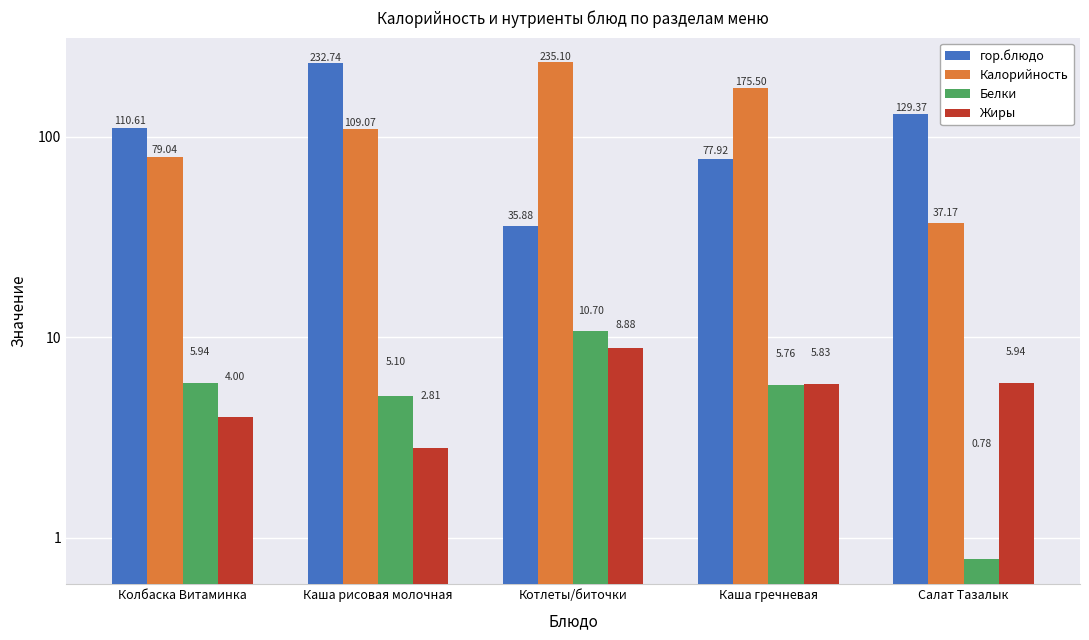

How many series are shown in this chart?

4